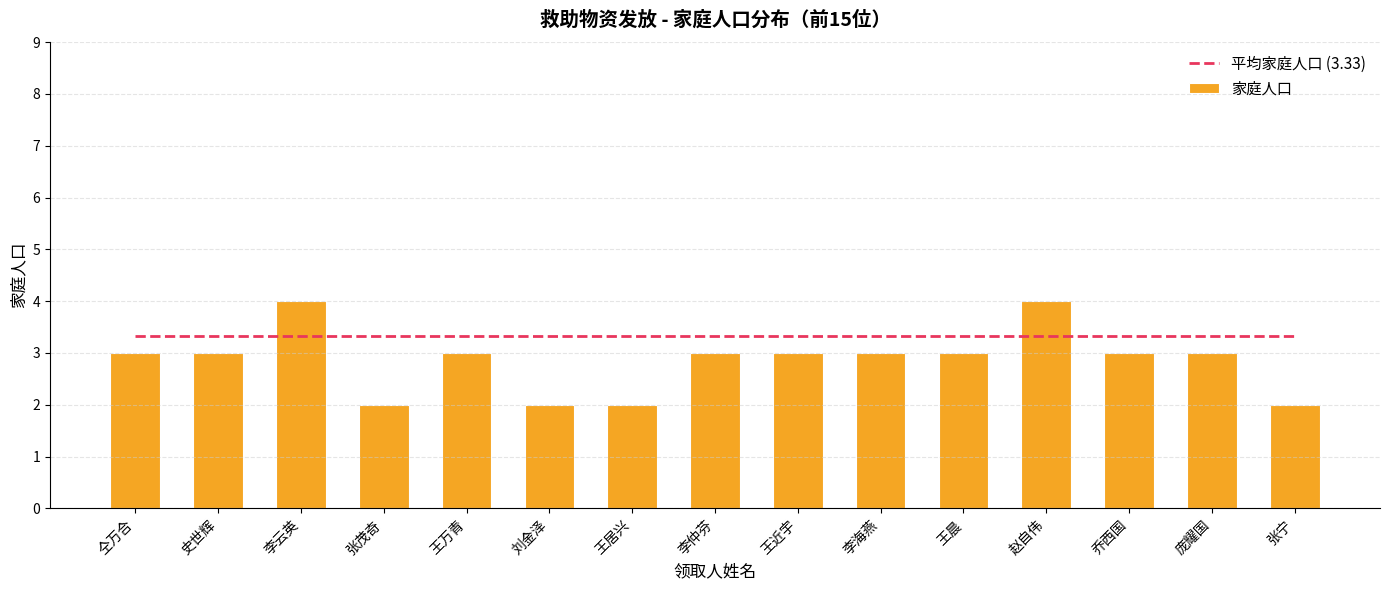

Rank the categories by 家庭人口 value from highest to lowest.

李云英, 赵自伟, 仝万合, 史世辉, 王万青, 李仲芬, 王近宇, 李海燕, 王晨, 乔西国, 庞耀国, 张茂奇, 刘金泽, 王居兴, 张宁